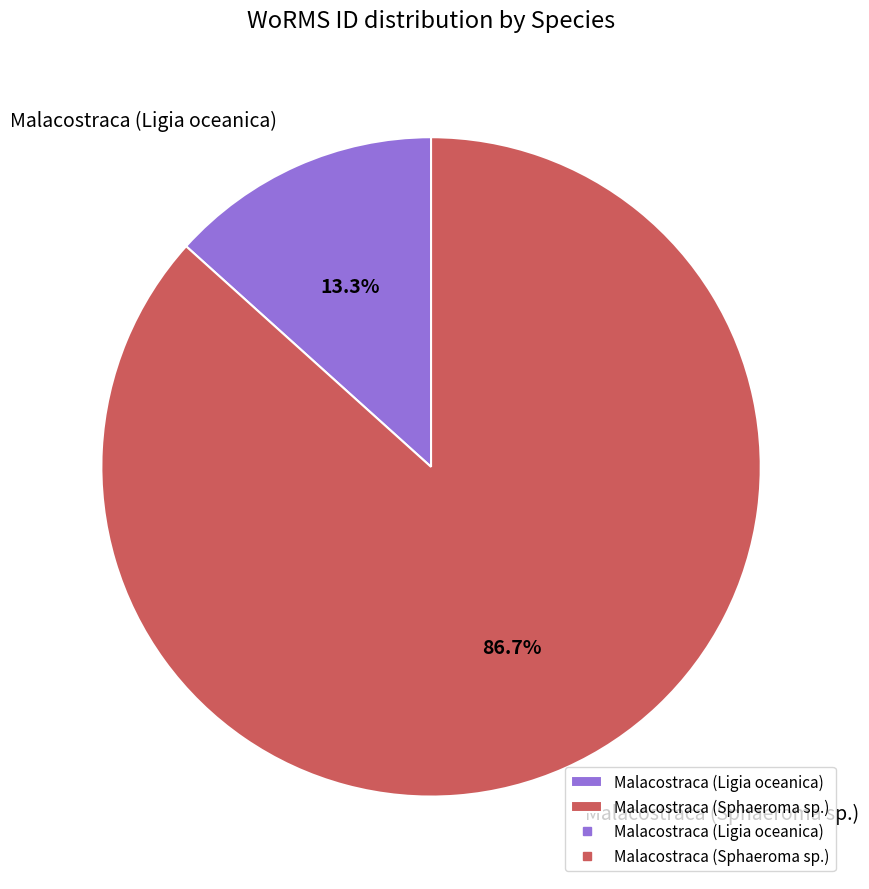

Which has a higher value, Malacostraca (Ligia oceanica) or Malacostraca (Sphaeroma sp.)?

Malacostraca (Sphaeroma sp.)